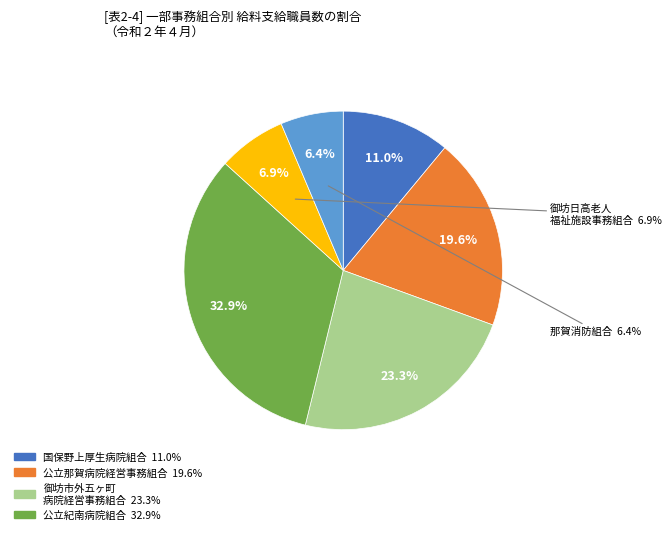

Which slice is the largest?

公立紀南病院組合